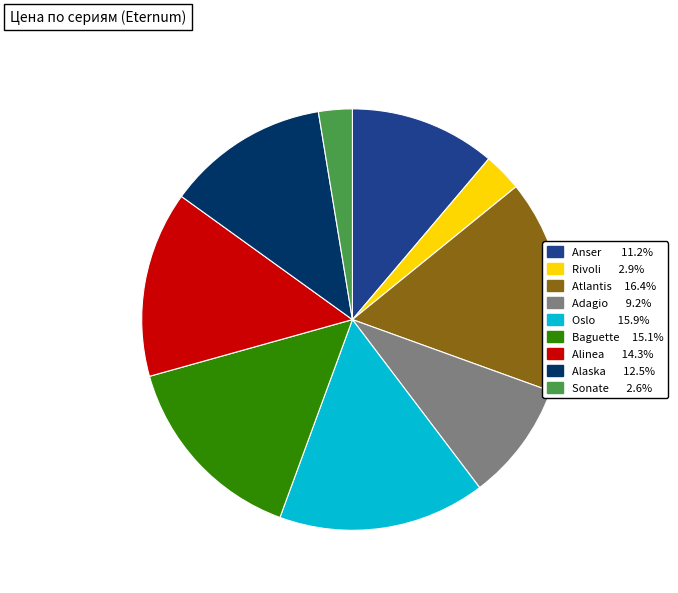

Is there a majority slice in this chart?

No